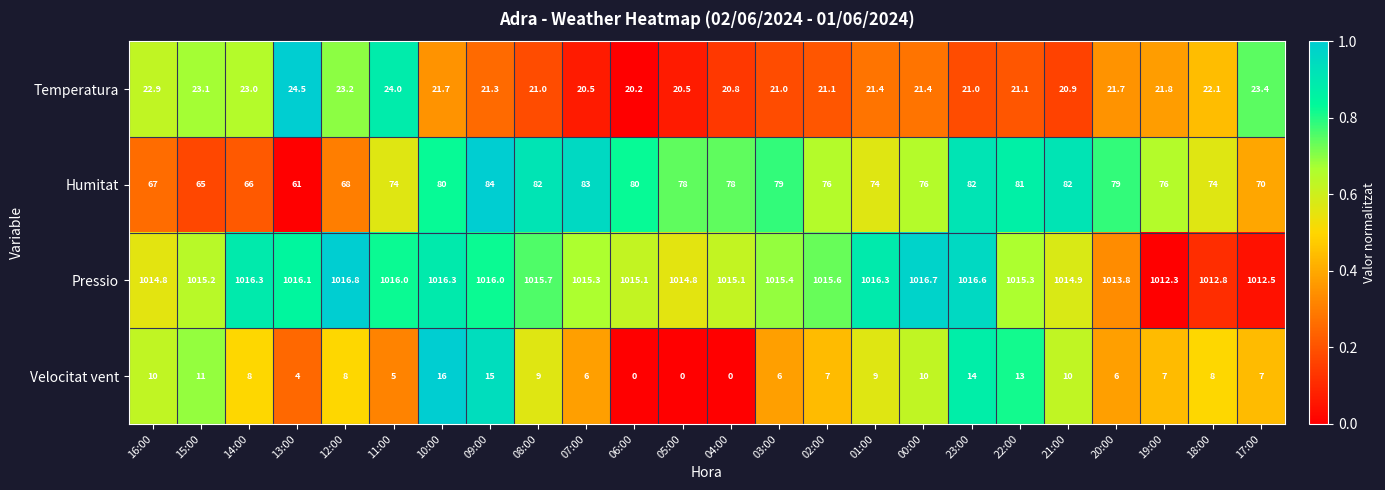

At which category is the sum across all series the highest?

09:00